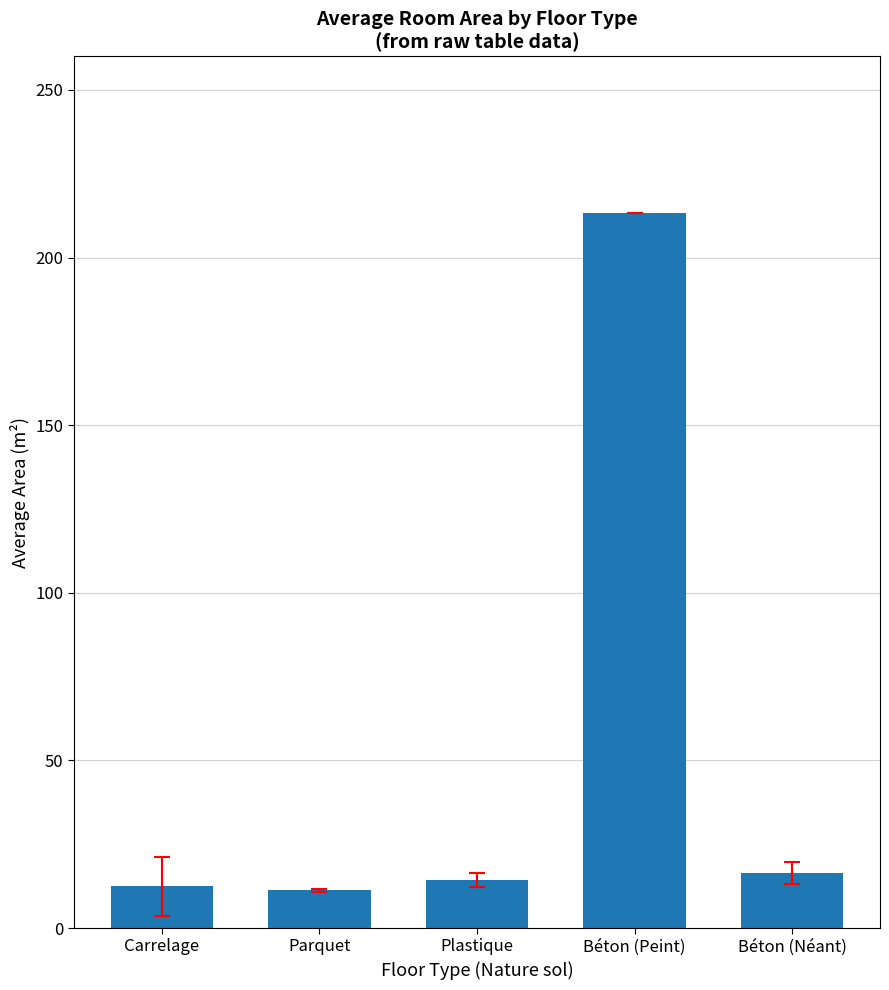

What is the sum of the values at Plastique and Parquet?

25.5